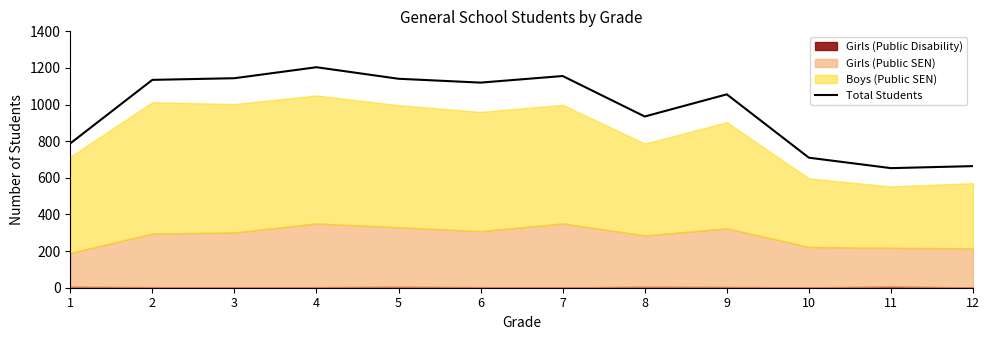

What is the ratio of the value at 12 to the value at 8?

0.7